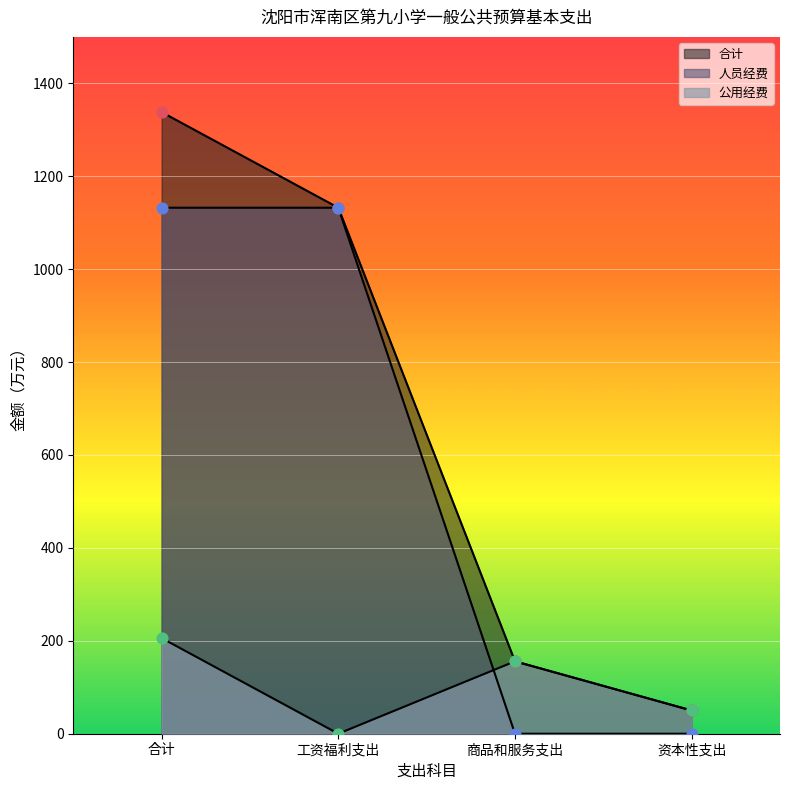

Is the value of 公用经费 at 资本性支出 greater than the value of 合计 at 商品和服务支出?

No